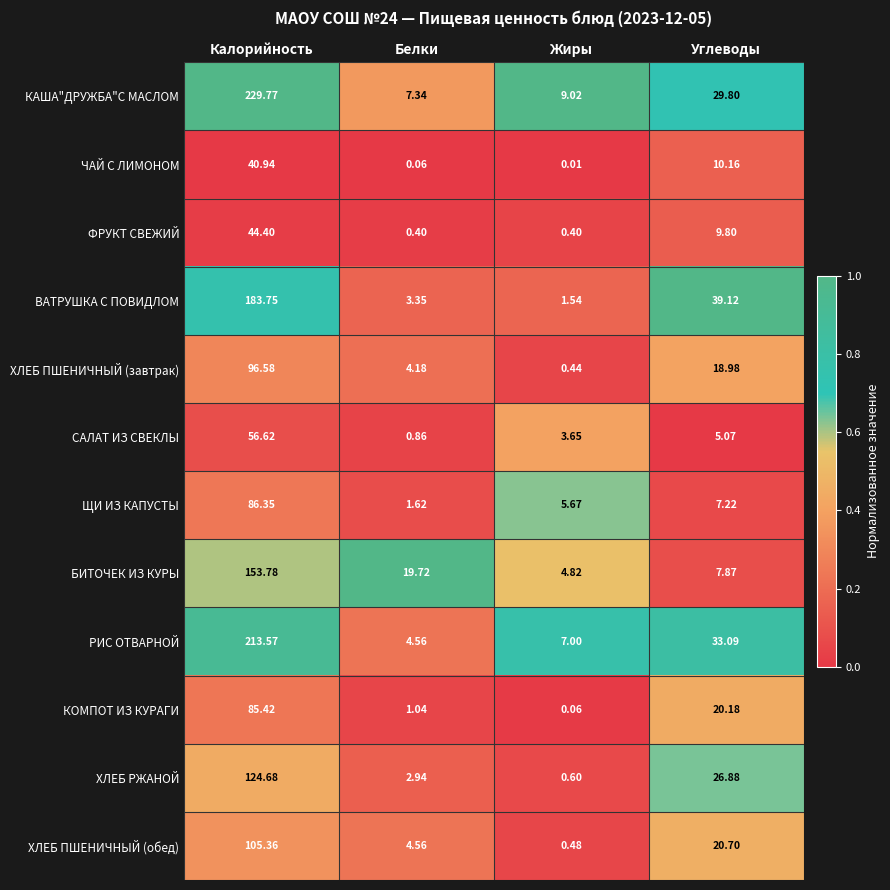

Rank the series at Жиры from lowest to highest value.

ЧАЙ С ЛИМОНОМ, КОМПОТ ИЗ КУРАГИ, ФРУКТ СВЕЖИЙ, ХЛЕБ ПШЕНИЧНЫЙ (завтрак), ХЛЕБ ПШЕНИЧНЫЙ (обед), ХЛЕБ РЖАНОЙ, ВАТРУШКА С ПОВИДЛОМ, САЛАТ ИЗ СВЕКЛЫ, БИТОЧЕК ИЗ КУРЫ, ЩИ ИЗ КАПУСТЫ, РИС ОТВАРНОЙ, КАША"ДРУЖБА"С МАСЛОМ